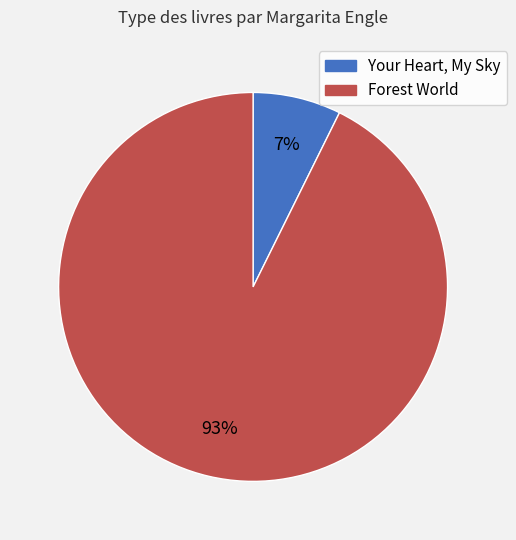

The Forest World slice represents 93% of the pie. True or false?

True